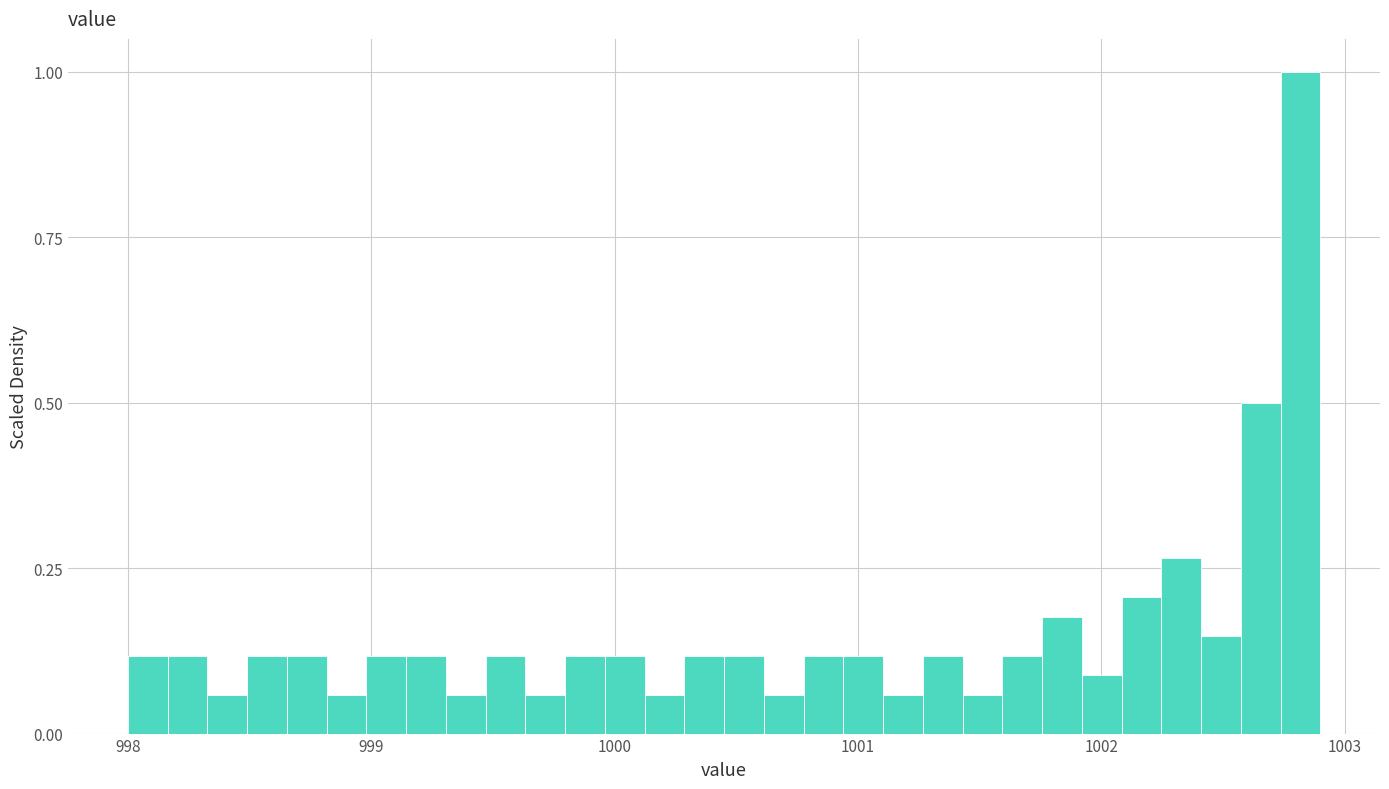

Read against the x-axis, roughly where is the centre of the tallest bar?

1002.8